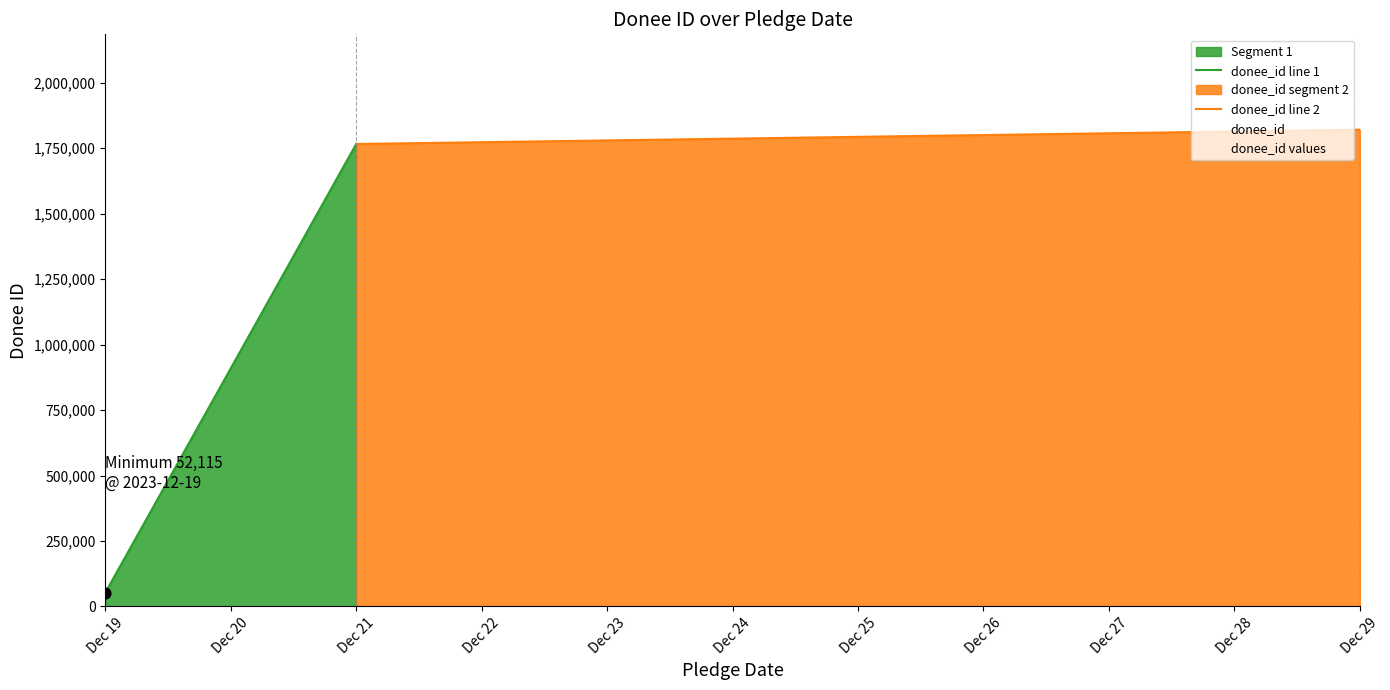

At which label is donee_id values closest to 936556?

Dec 21